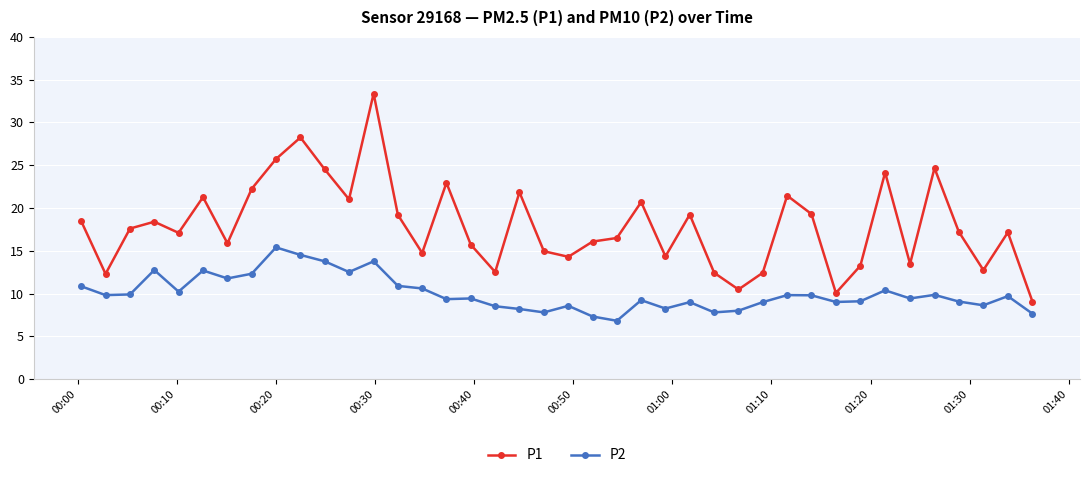

What is the value of the P2 point at the 27th from the left?

7.8